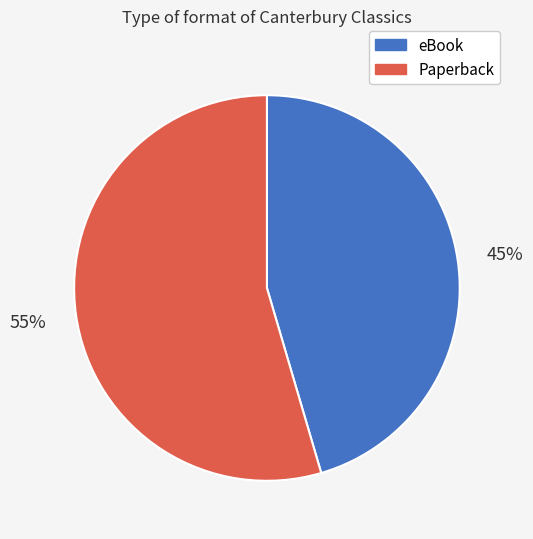

To the nearest percent, what is the average slice percentage?

50%